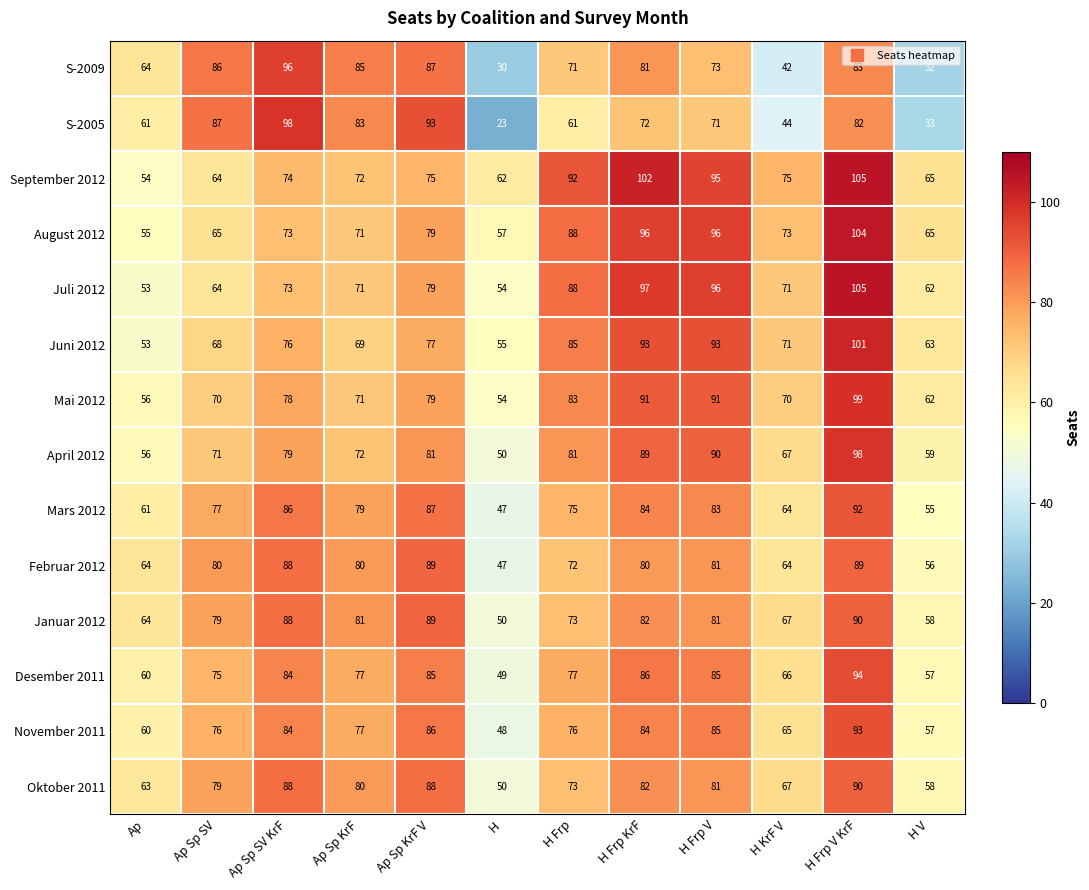

What is the total value across all series at H Frp?

1095